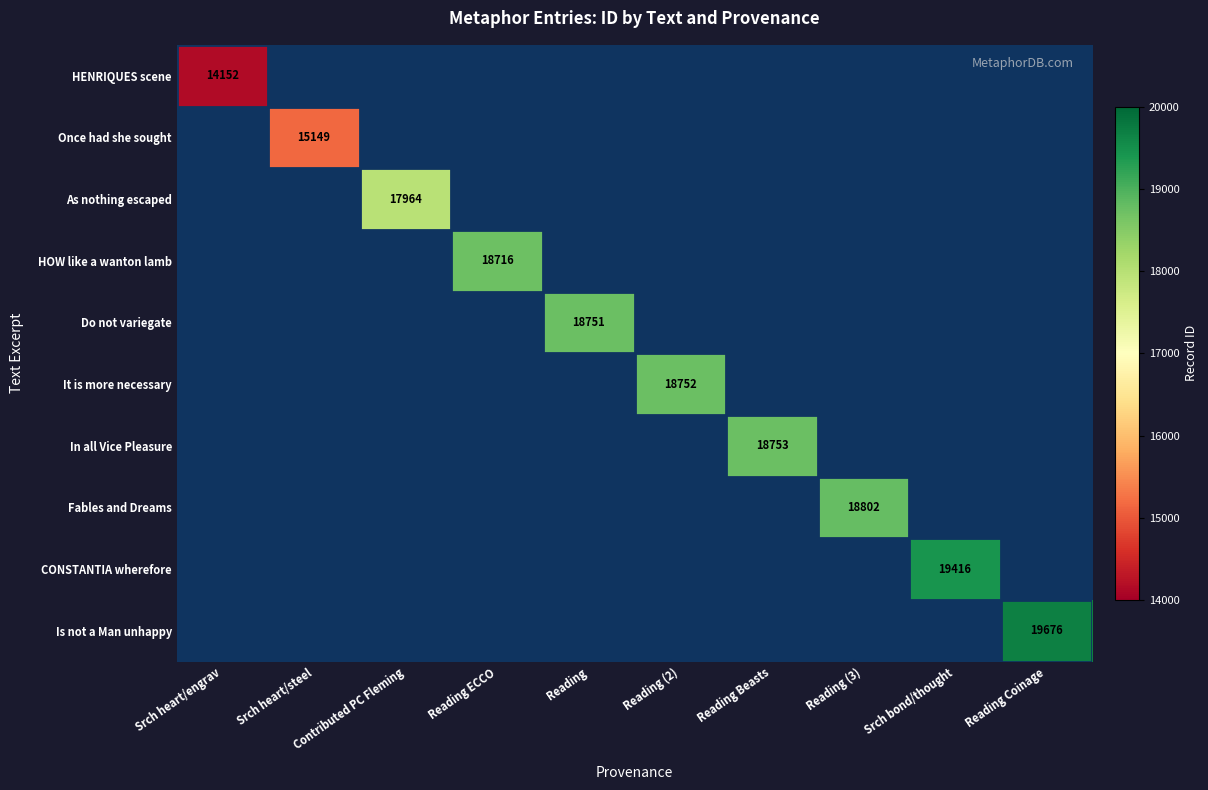

True or false: Fables and Dreams has a value of 12448 at Reading (3).

False